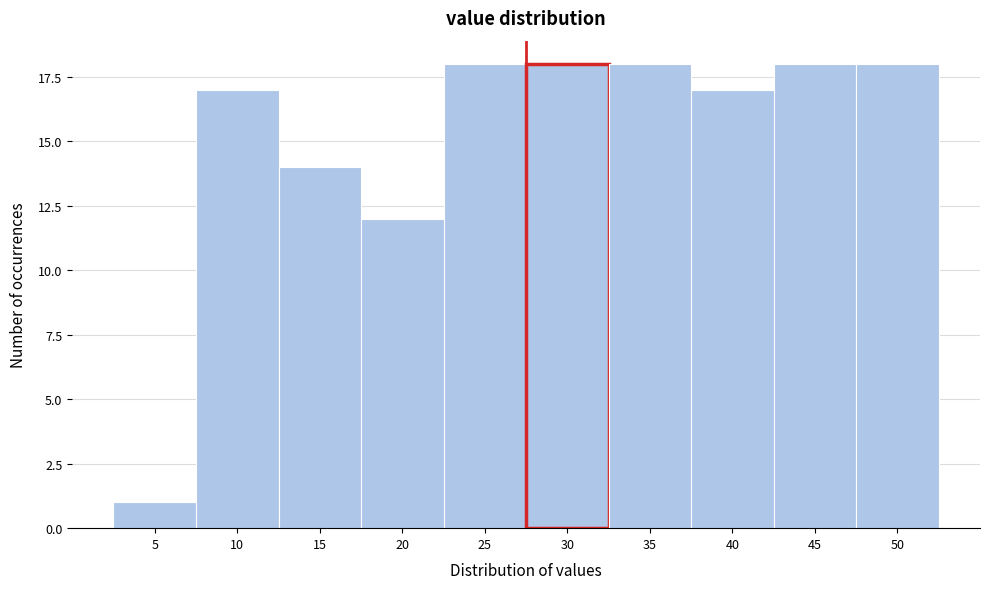

Reading right to left, what are all the values shown in this chart?

18	18	17	18	18	18	12	14	17	1